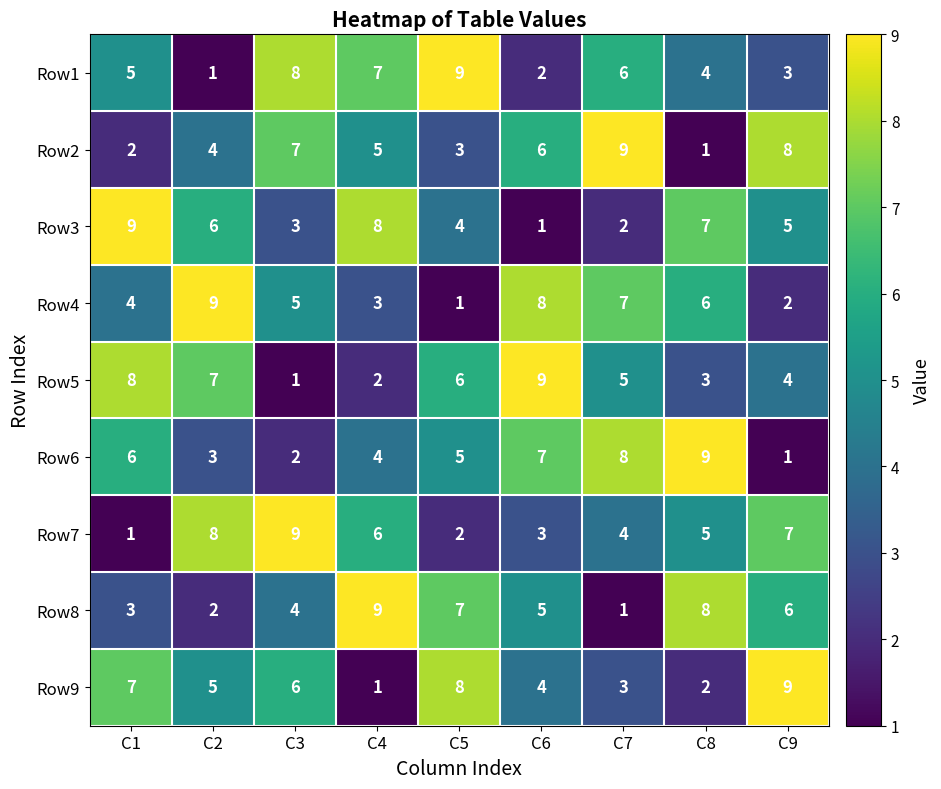

At which label is Row1 closest to 5?

C1